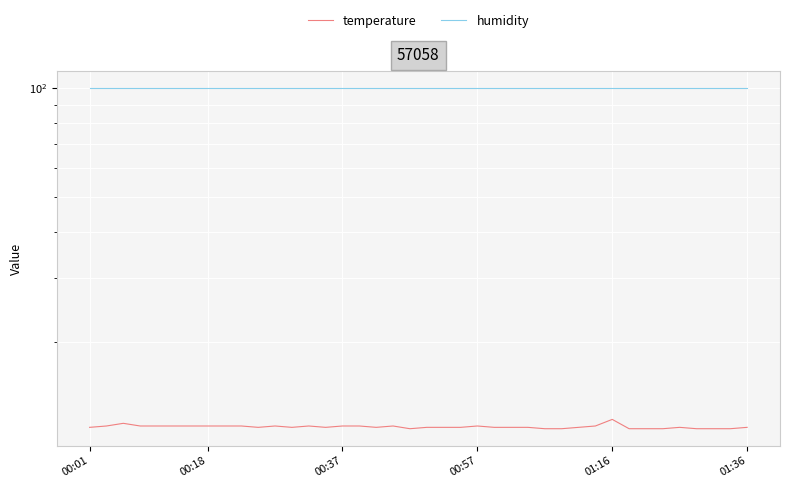

Which label corresponds to the largest value in the chart?

00:01